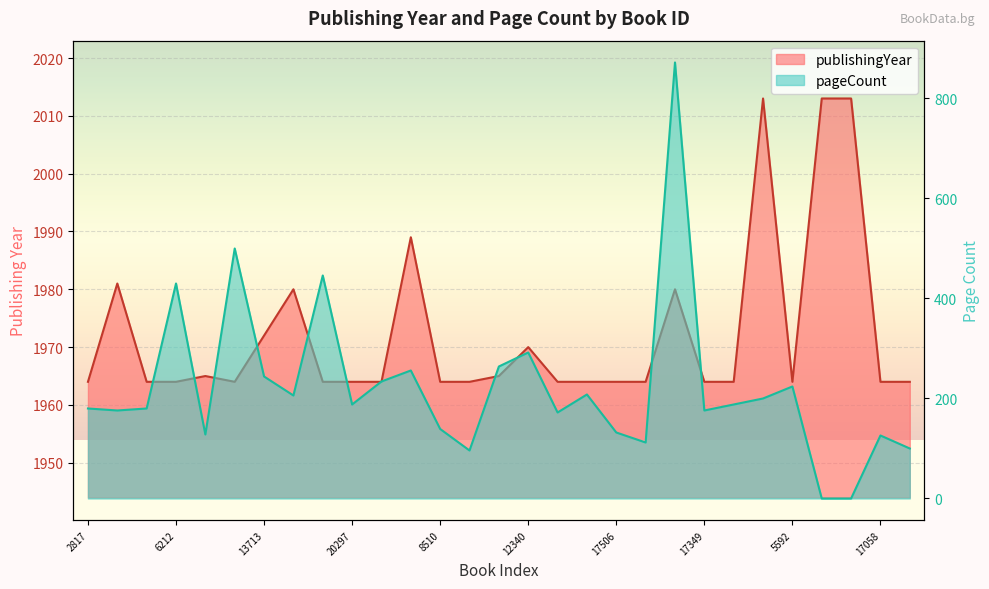

What position from the right is 3531?

18